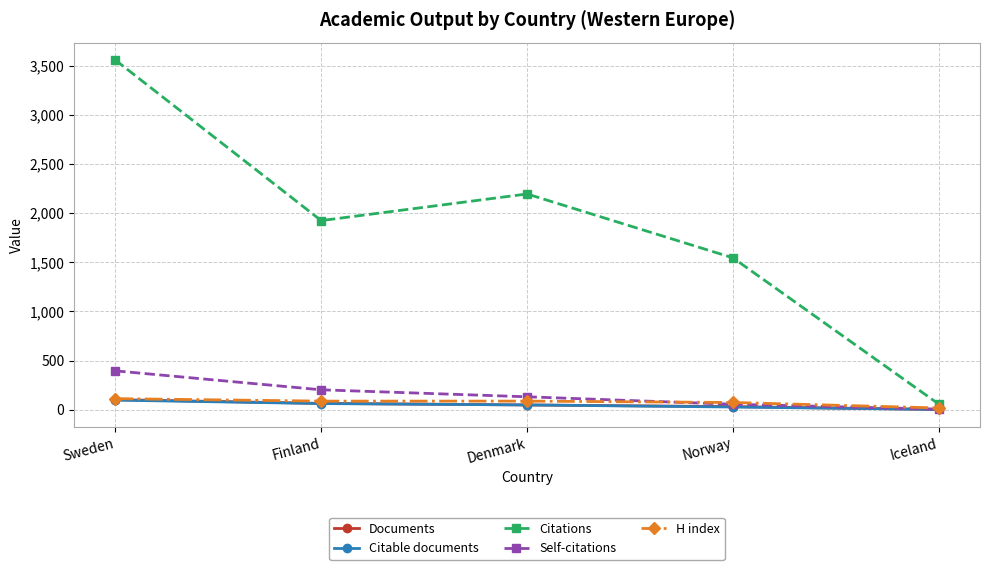

Does the chart have visible grid lines?

Yes